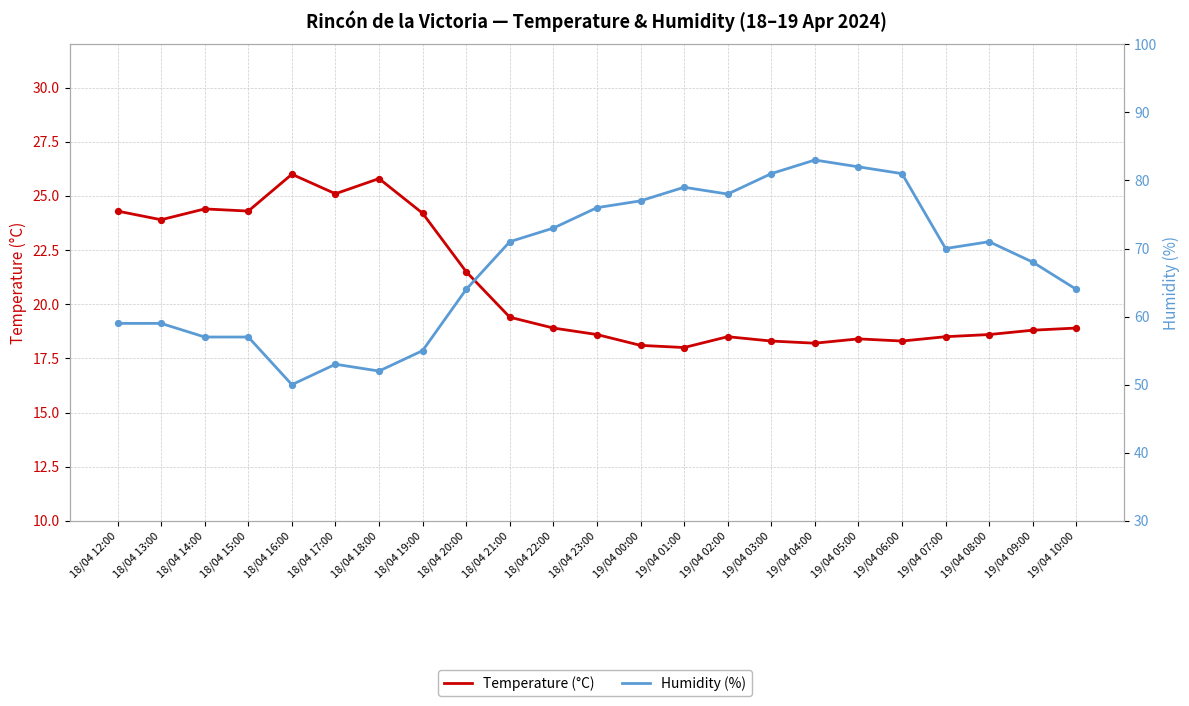

At how many categories does at least one series exceed 58?

17